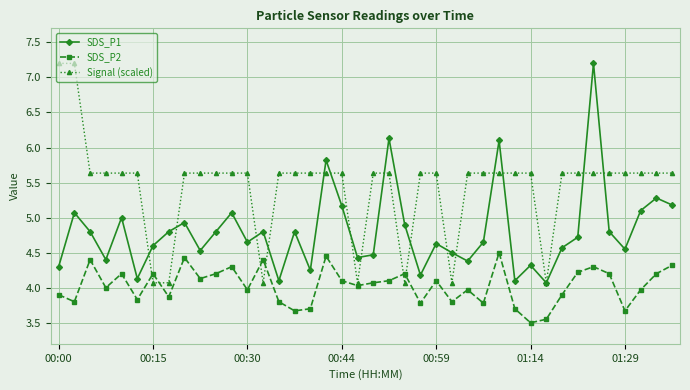

True or false: SDS_P2 and SDS_P1 intersect in this chart.

False